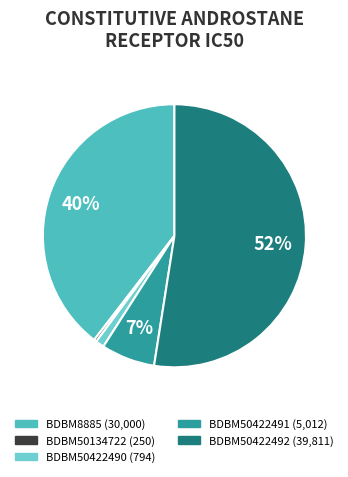

To the nearest percent, what is the difference between the BDBM50422490 and BDBM50422491 slice percentages?

6%